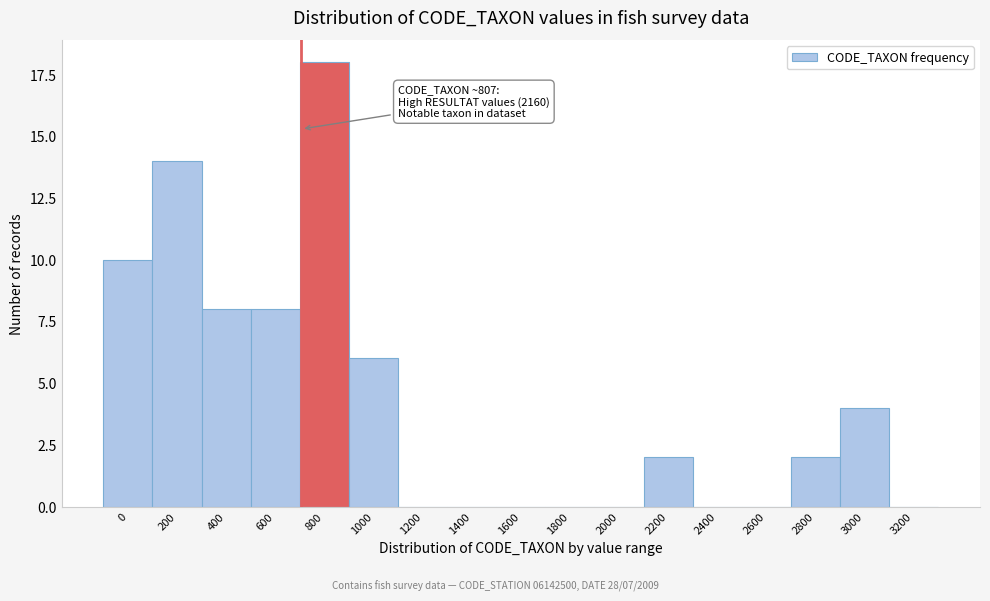

Reading right to left, extract all data points from this chart.

3200=0	3000=4	2800=2	2600=0	2400=0	2200=2	2000=0	1800=0	1600=0	1400=0	1200=0	1000=6	800=18	600=8	400=8	200=14	0=10